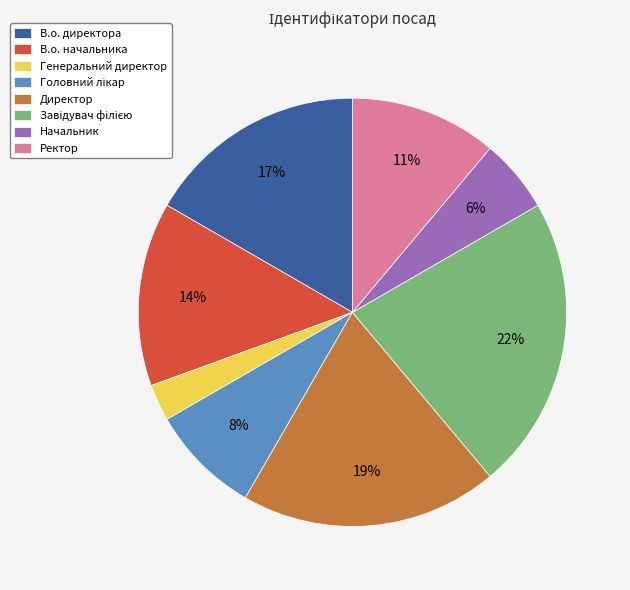

Is there a majority slice in this chart?

No